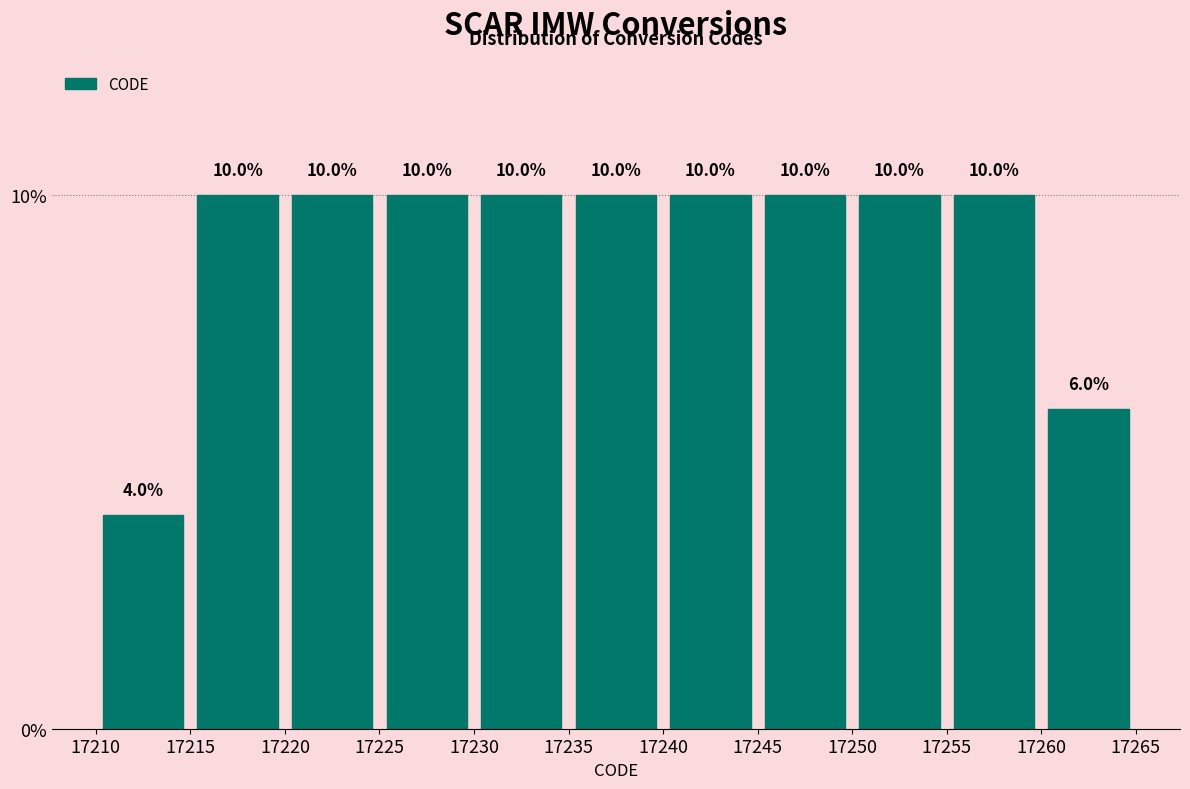

Reading left to right, list every bar in this chart as the range it spans on the x-axis followed by its height.

17210 to 17215: 4.0
17215 to 17220: 10.0
17220 to 17225: 10.0
17225 to 17230: 10.0
17230 to 17235: 10.0
17235 to 17240: 10.0
17240 to 17245: 10.0
17245 to 17250: 10.0
17250 to 17255: 10.0
17255 to 17260: 10.0
17260 to 17265: 6.0